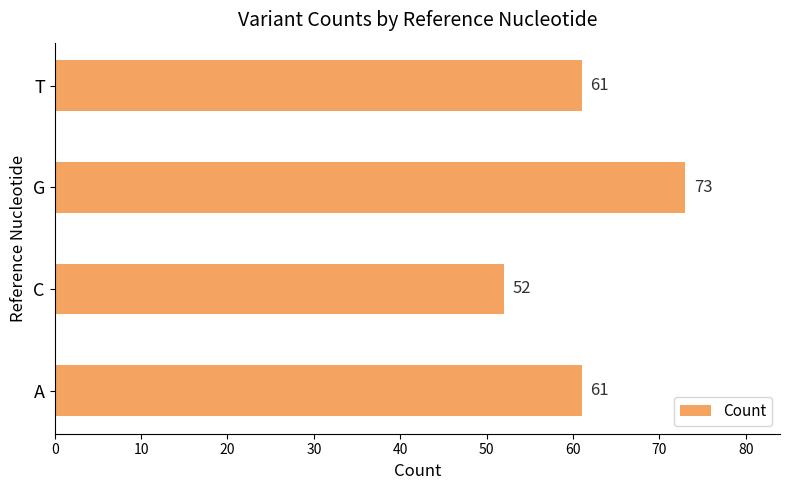

What is the ratio of the value at A to the value at G?

0.8